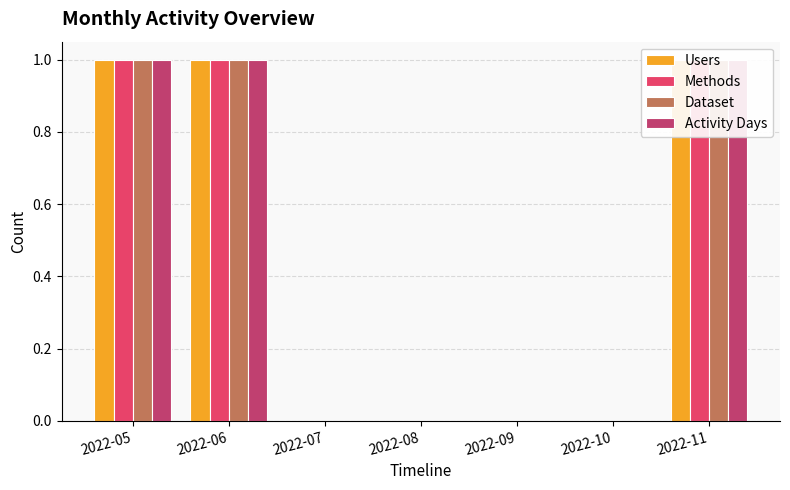

What are all the series names shown in the legend?

Users, Methods, Dataset, Activity Days